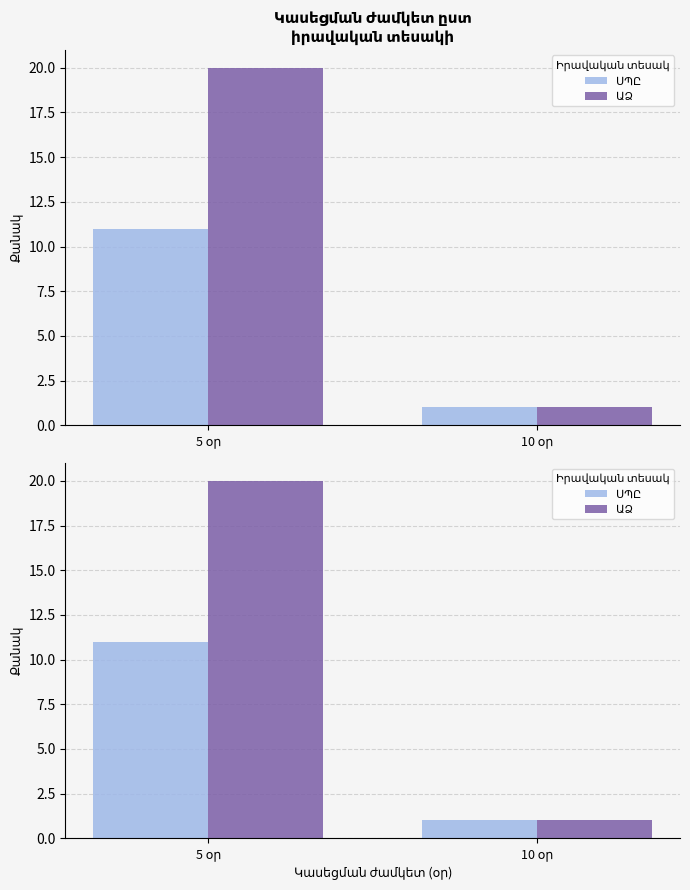

The ԱՁ series shows 1 at 10 օր. True or false?

False